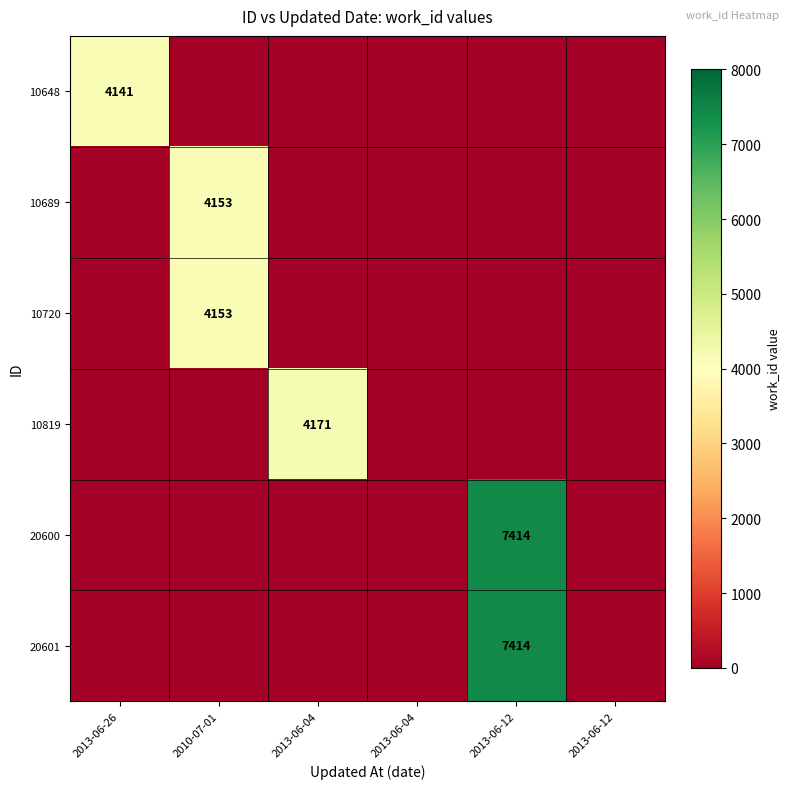

What is the difference between the maximum and minimum values in the 10720 series?

4153